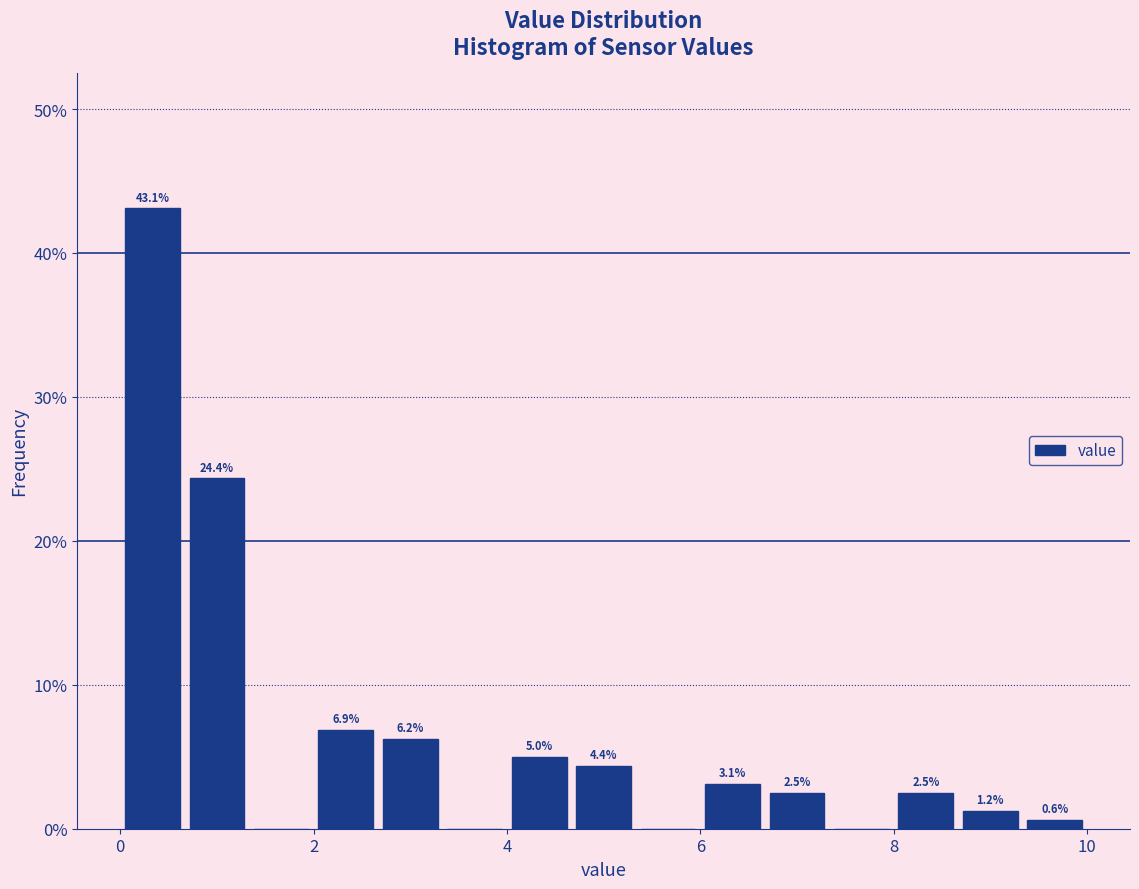

Around what value on the x-axis is the tallest bar? Give the approximate position of its centre, as read against the axis.

0.4